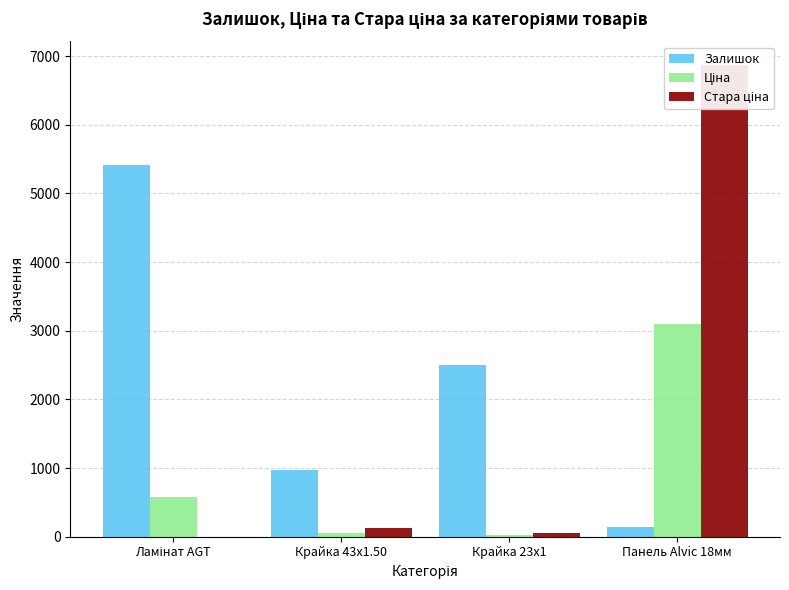

What is the difference between the maximum and minimum values in the Залишок series?

5276.0